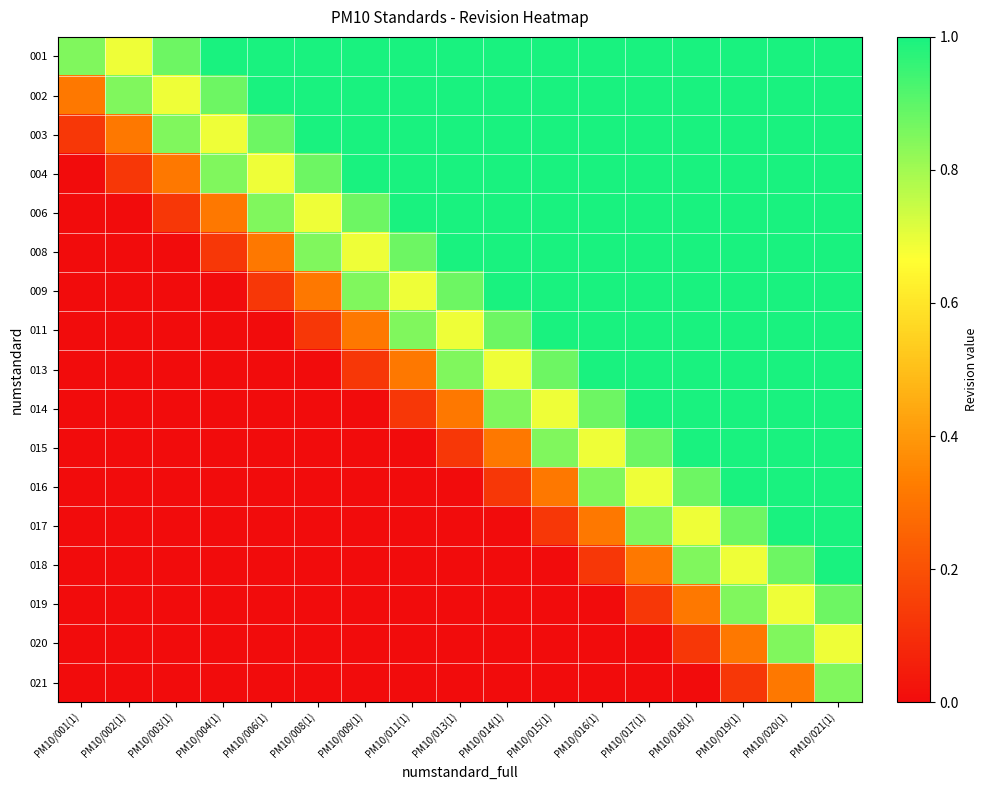

How many categories are shown in the chart?

17